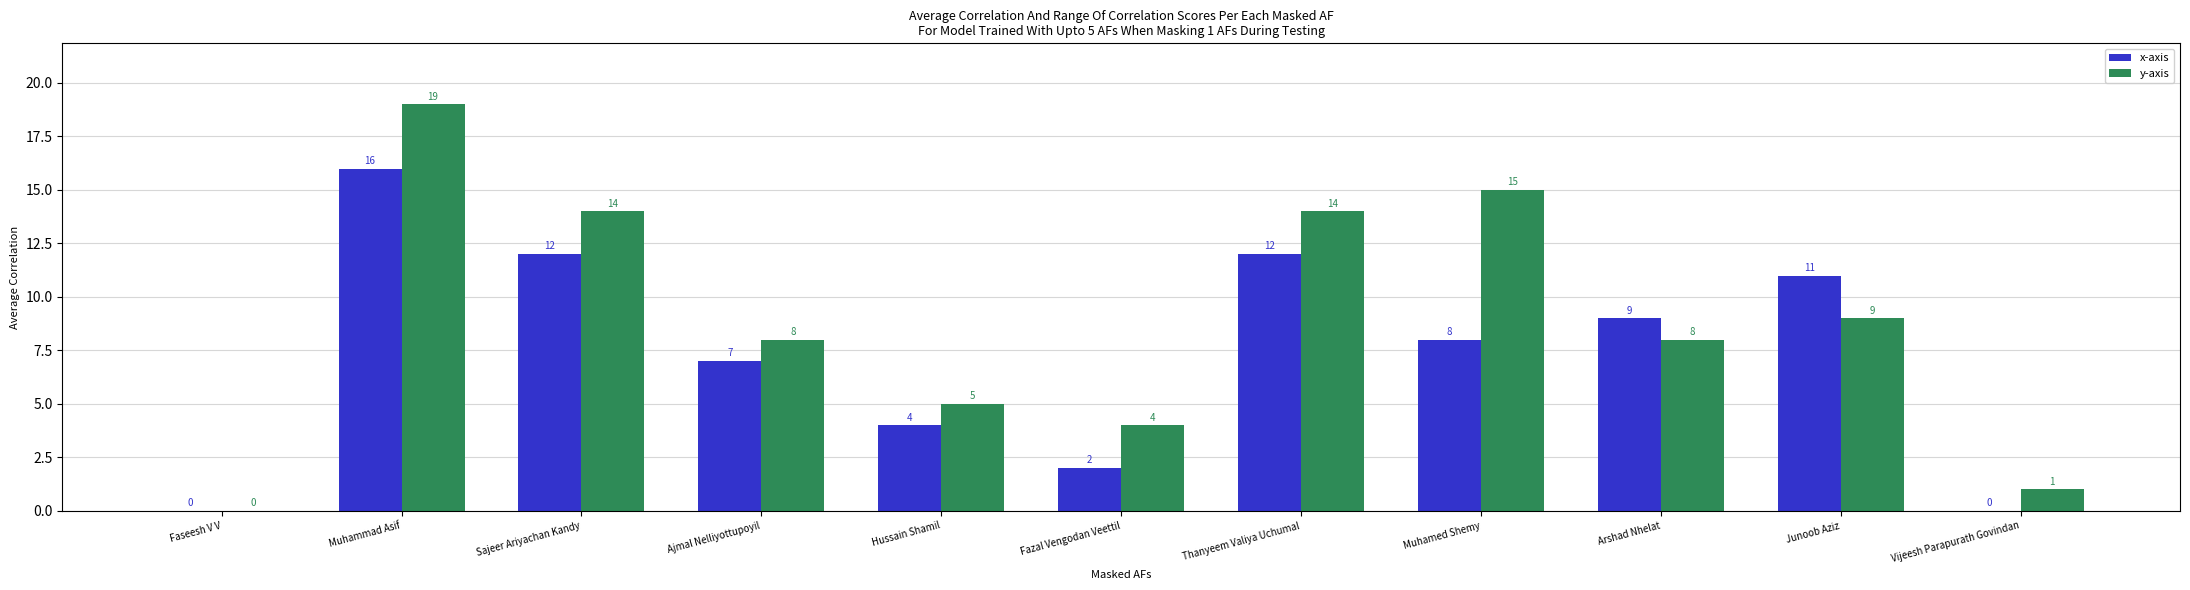

At which label does y-axis reach its peak?

Muhammad Asif